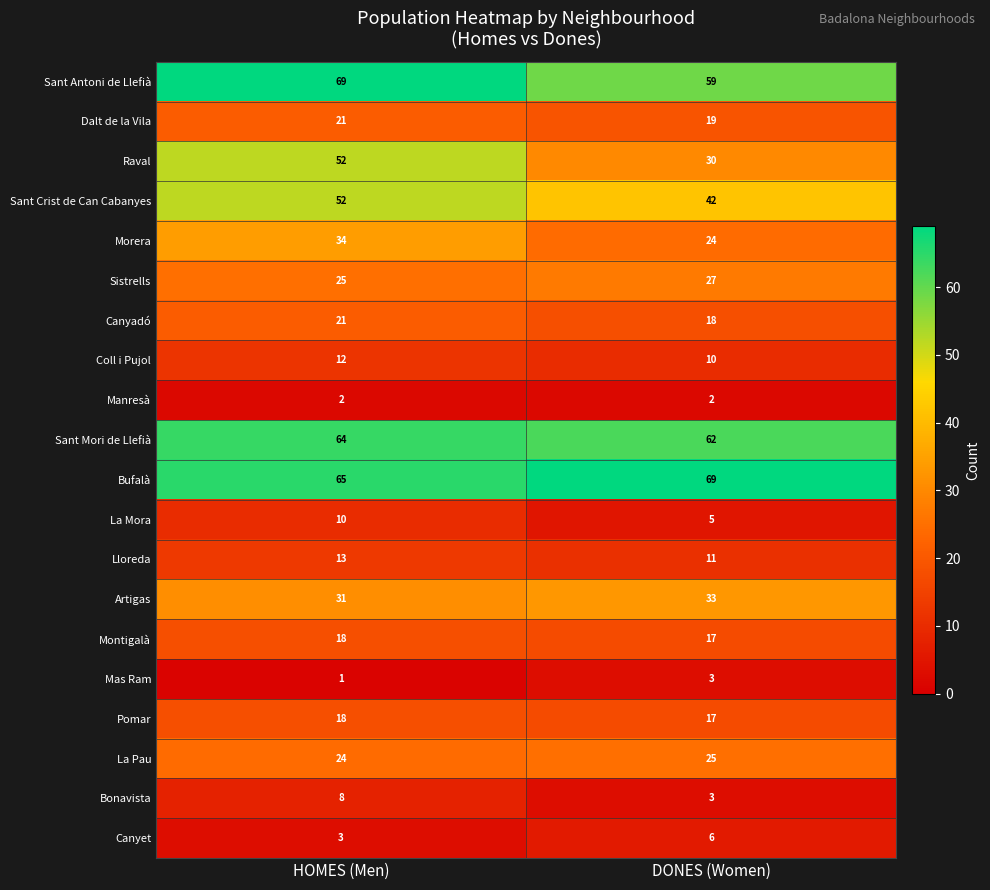

The value of Canyet at DONES (Women) is 2. True or false?

False